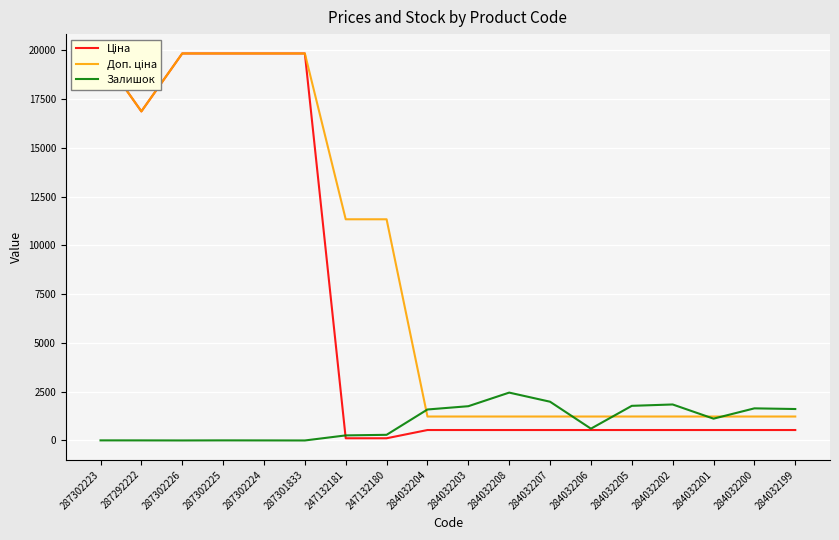

List the series in order of their peak value, highest first.

Ціна, Доп. ціна, Залишок